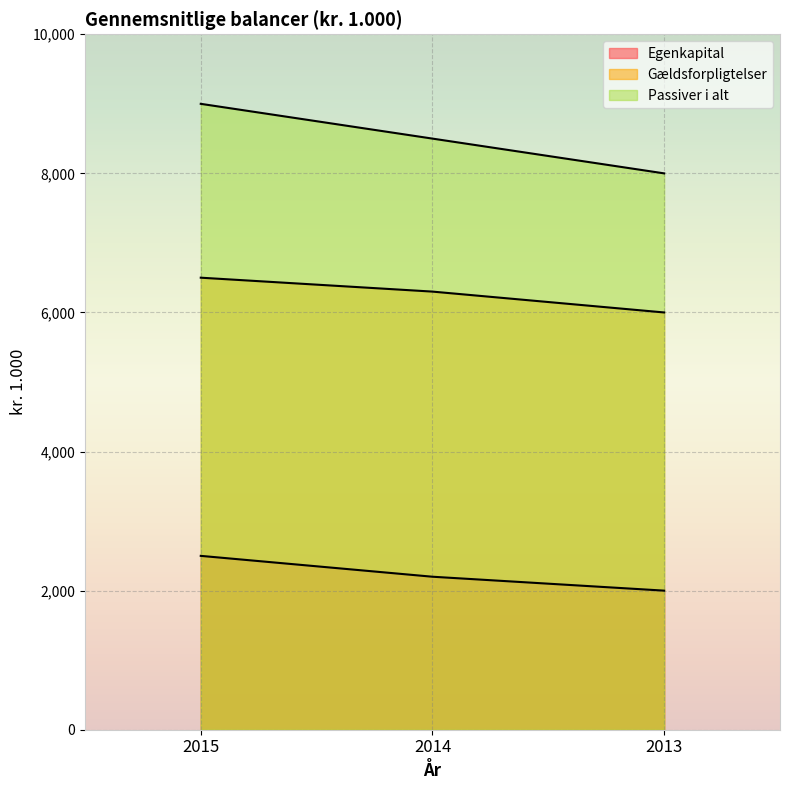

What is the sum of the Passiver i alt values at 2015 and 2013?

17000